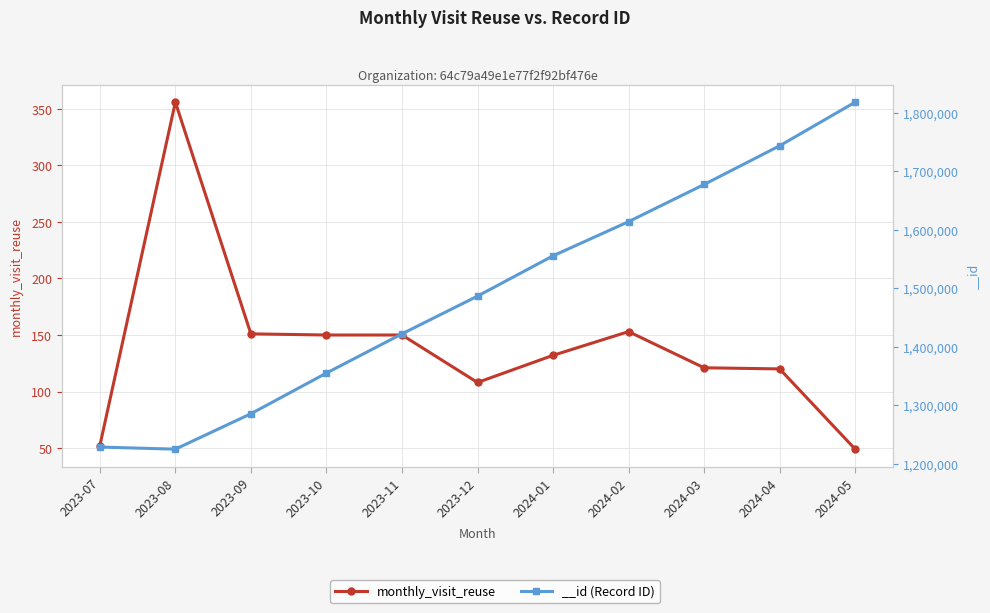

Reading left to right, list all the values displayed in this chart.

52	356	151	150	150	108	132	153	121	120	49